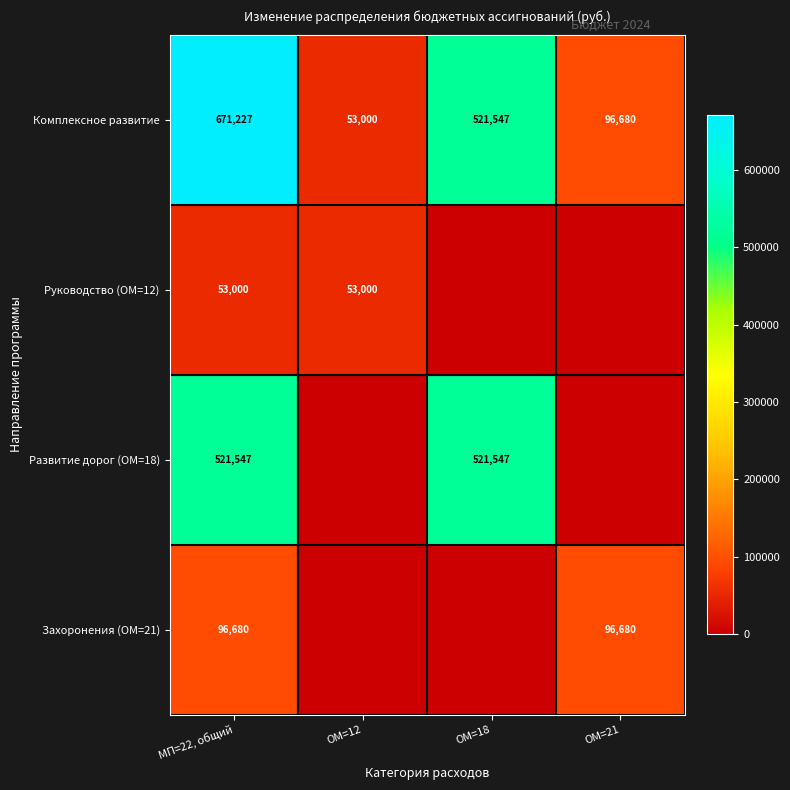

Which category has the highest value in the Комплексное развитие series?

МП=22, общий